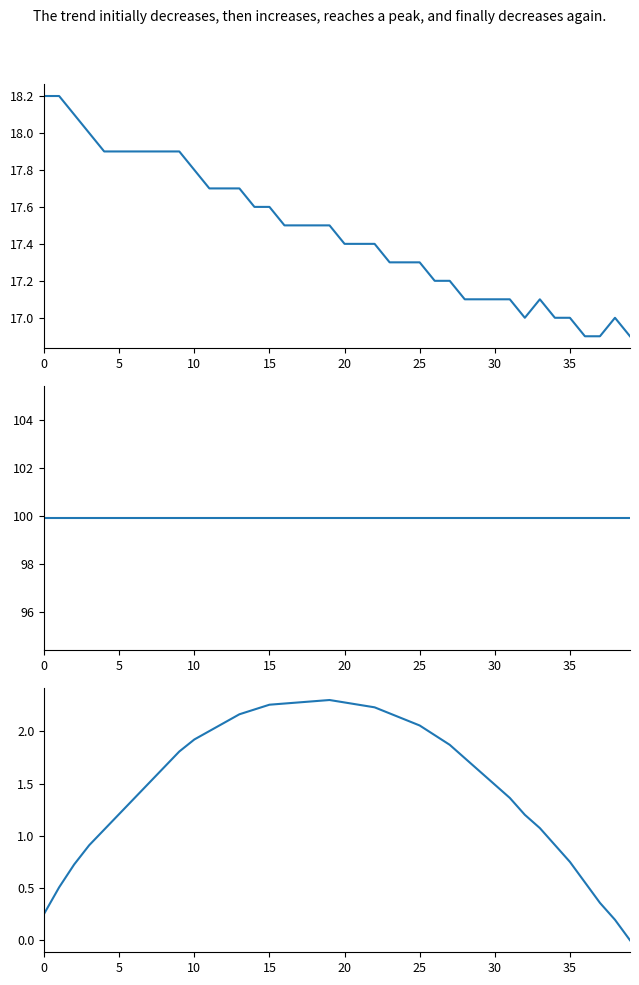

True or false: humidity and temperature cross at least once.

False